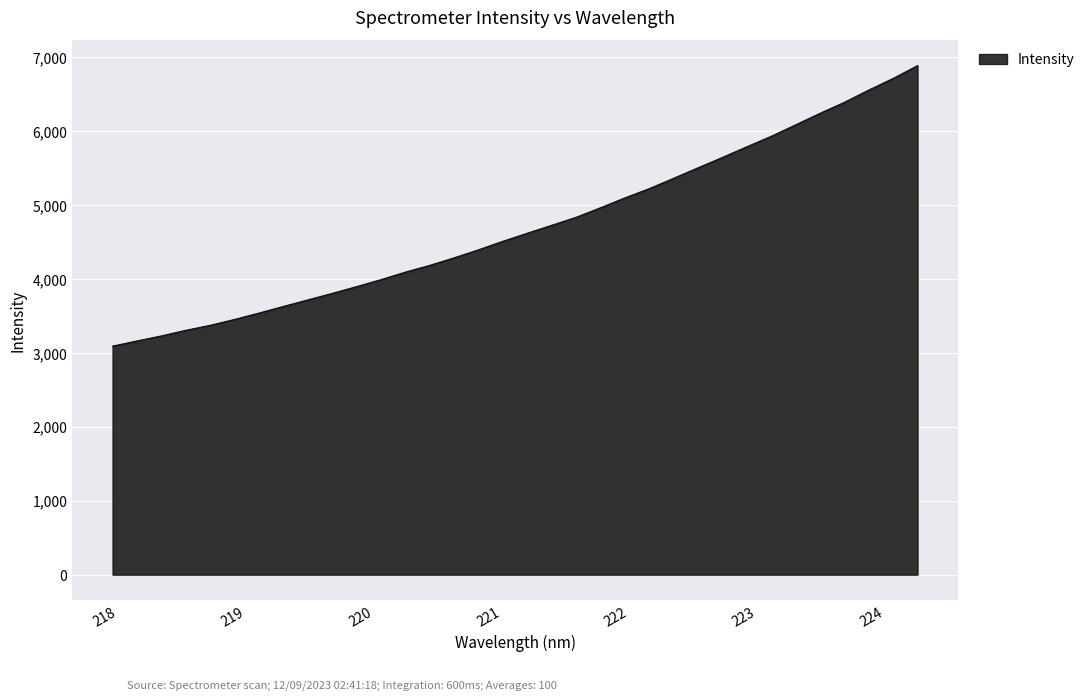

What is the smallest value displayed?

3090.6